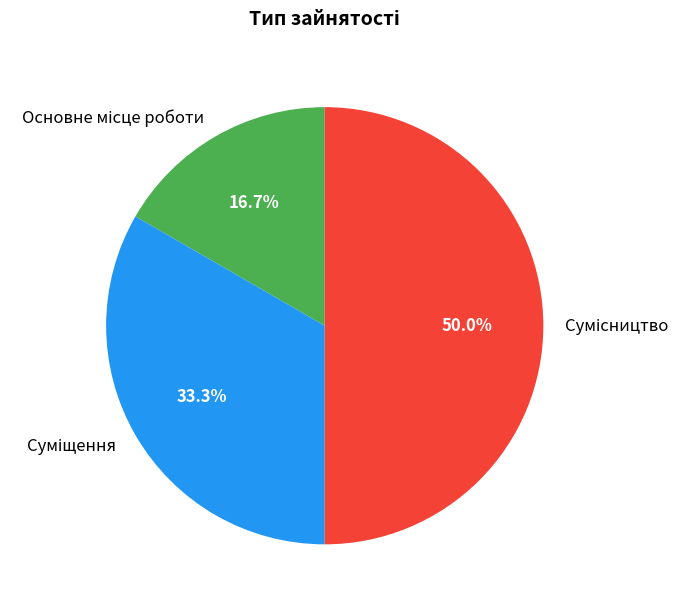

Count the number of slices in the pie.

3